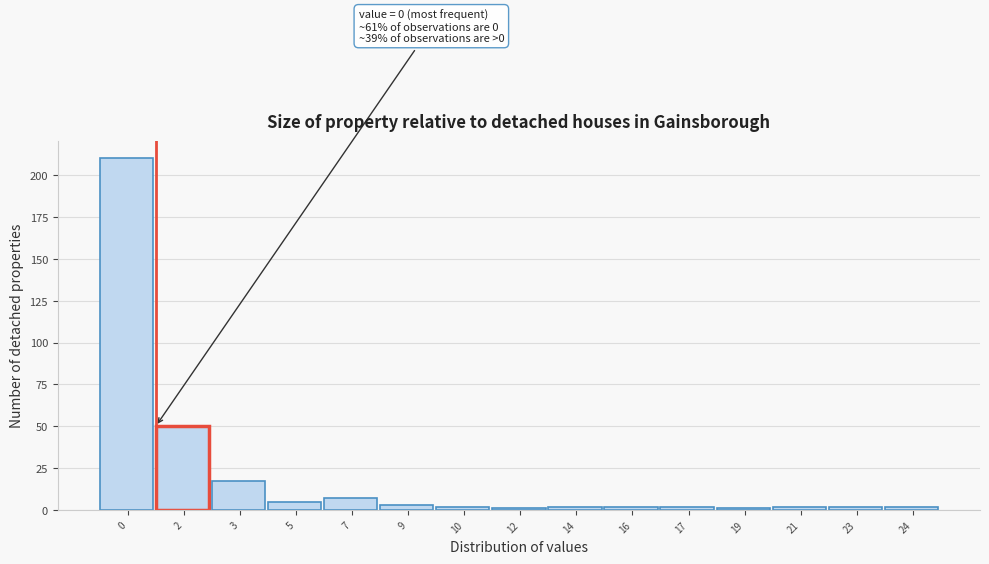

Reading right to left, extract all data points from this chart.

2	2	2	1	2	2	2	1	2	3	7	5	17	50	210